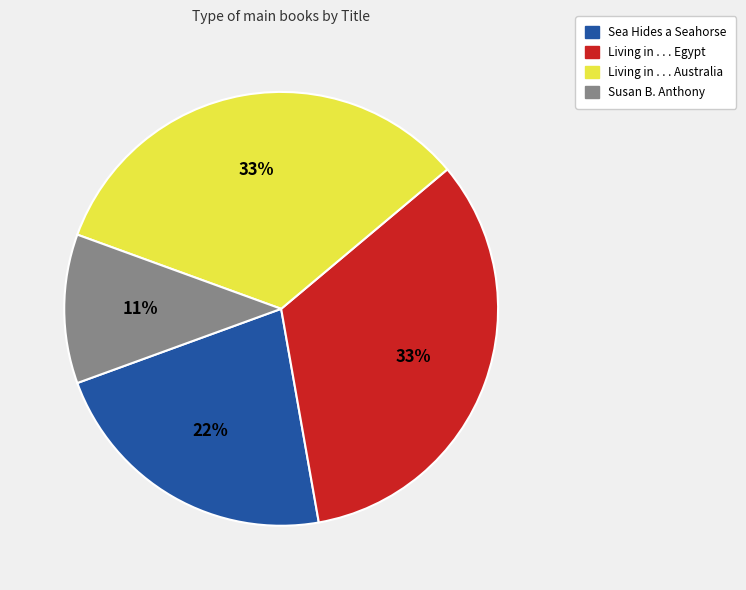

The Susan B. Anthony slice represents 11% of the pie. True or false?

True